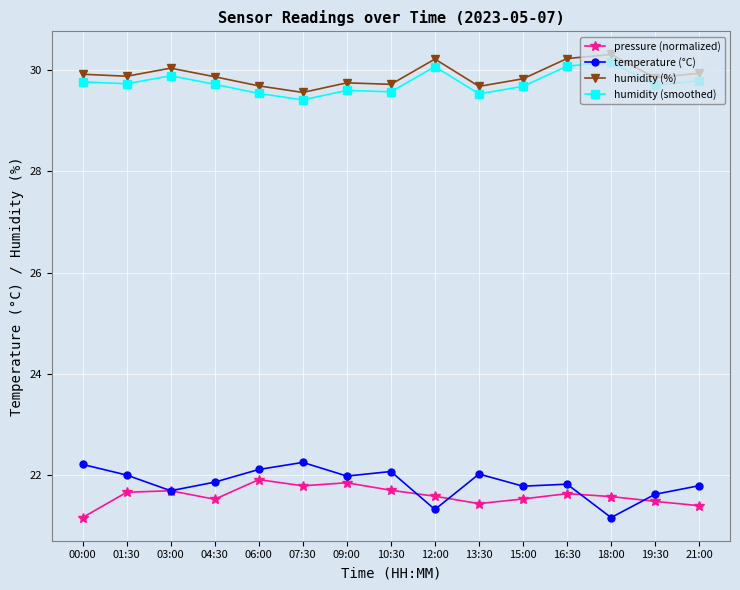

How many lines are shown in the chart?

4